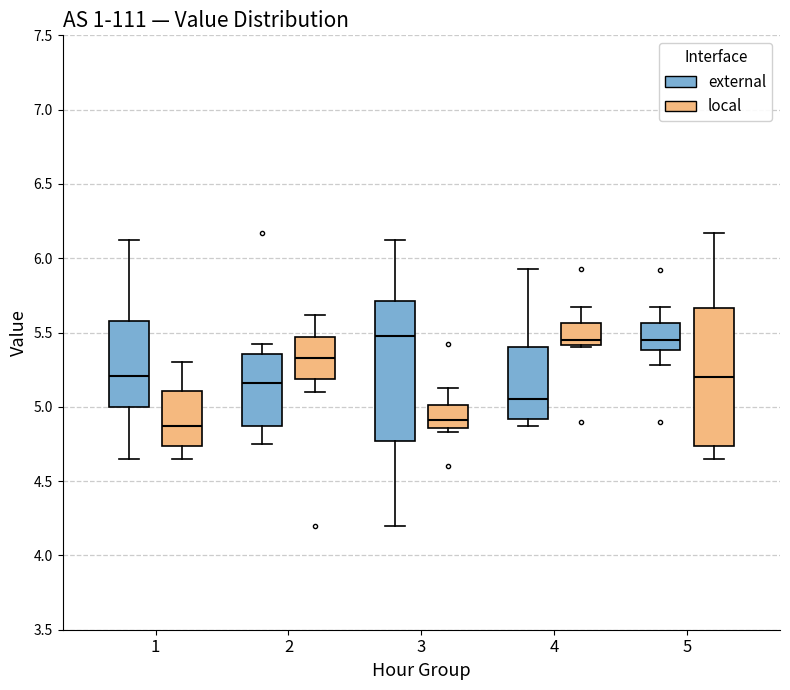

Reading left to right, read every box against the y-axis: the position of its median line, the range the box covers, and the ends of its whiskers. The values are not printed on the chart, so give them approximately, as read against the axis.

1 (external): median 5.20, box 5.00 to 5.60, whiskers 4.65 to 6.10
1 (local): median 4.85, box 4.75 to 5.10, whiskers 4.65 to 5.30
2 (external): median 5.15, box 4.85 to 5.35, whiskers 4.75 to 5.40
2 (local): median 5.35, box 5.20 to 5.45, whiskers 5.10 to 5.60
3 (external): median 5.50, box 4.75 to 5.70, whiskers 4.20 to 6.10
3 (local): median 4.90, box 4.85 to 5.00, whiskers 4.85 (just below the box's lower edge) to 5.15
4 (external): median 5.05, box 4.90 to 5.40, whiskers 4.85 to 5.95
4 (local): median 5.45, box 5.40 to 5.55, whiskers 5.40 to 5.65
5 (external): median 5.45, box 5.40 to 5.55, whiskers 5.30 to 5.65
5 (local): median 5.20, box 4.75 to 5.65, whiskers 4.65 to 6.15